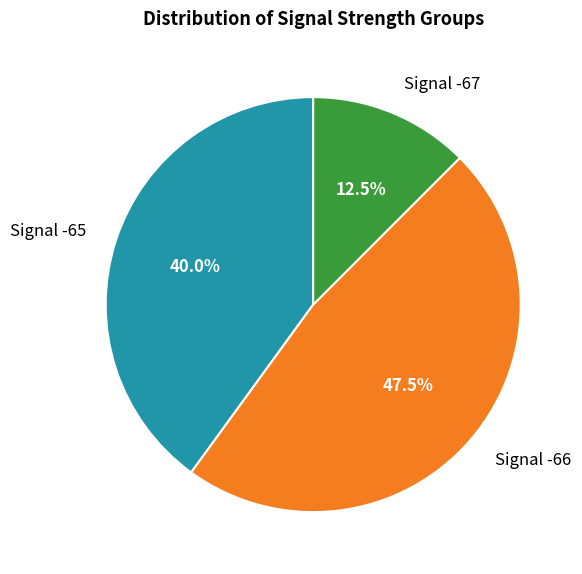

What is the total percentage of Signal -66 and Signal -67?

60.0%